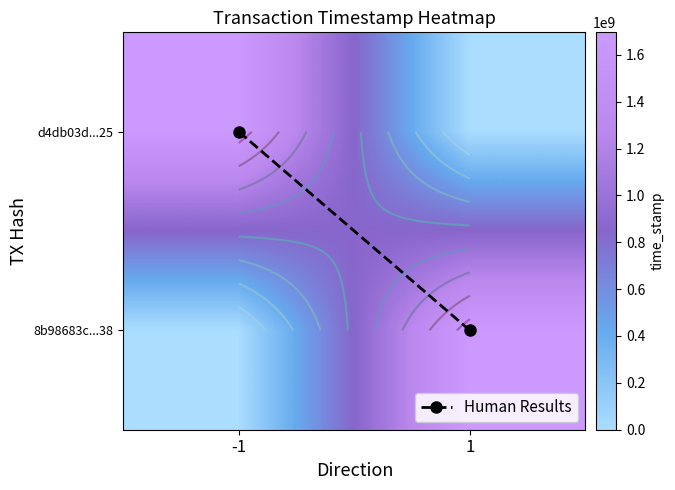

What is the total value across all series at 1?

1695773811